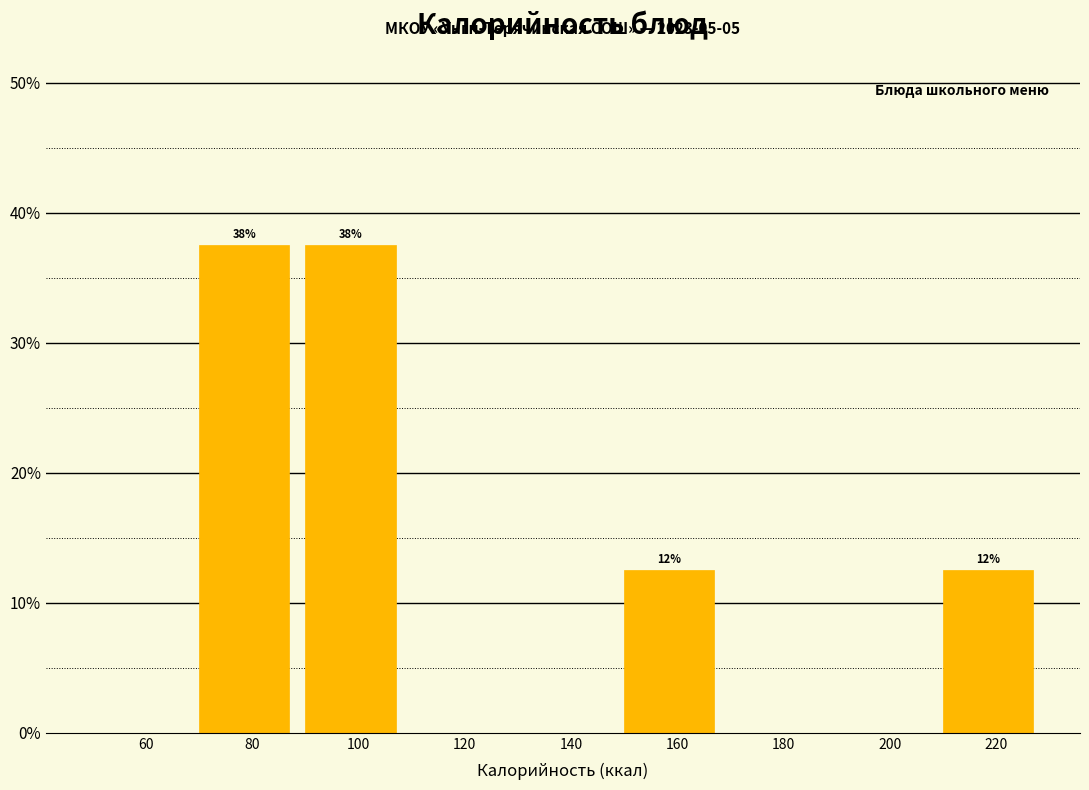

Reading left to right, transcribe all the data shown in this chart.

60=0.0	80=37.5	100=37.5	120=0.0	140=0.0	160=12.5	180=0.0	200=0.0	220=12.5